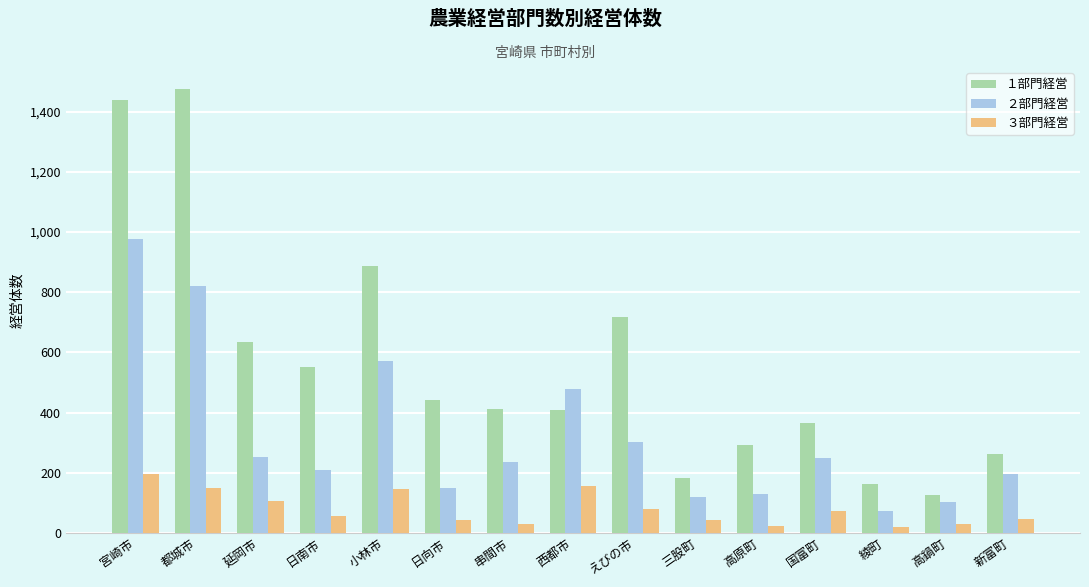

What is the total value across all series at 西都市?

1041